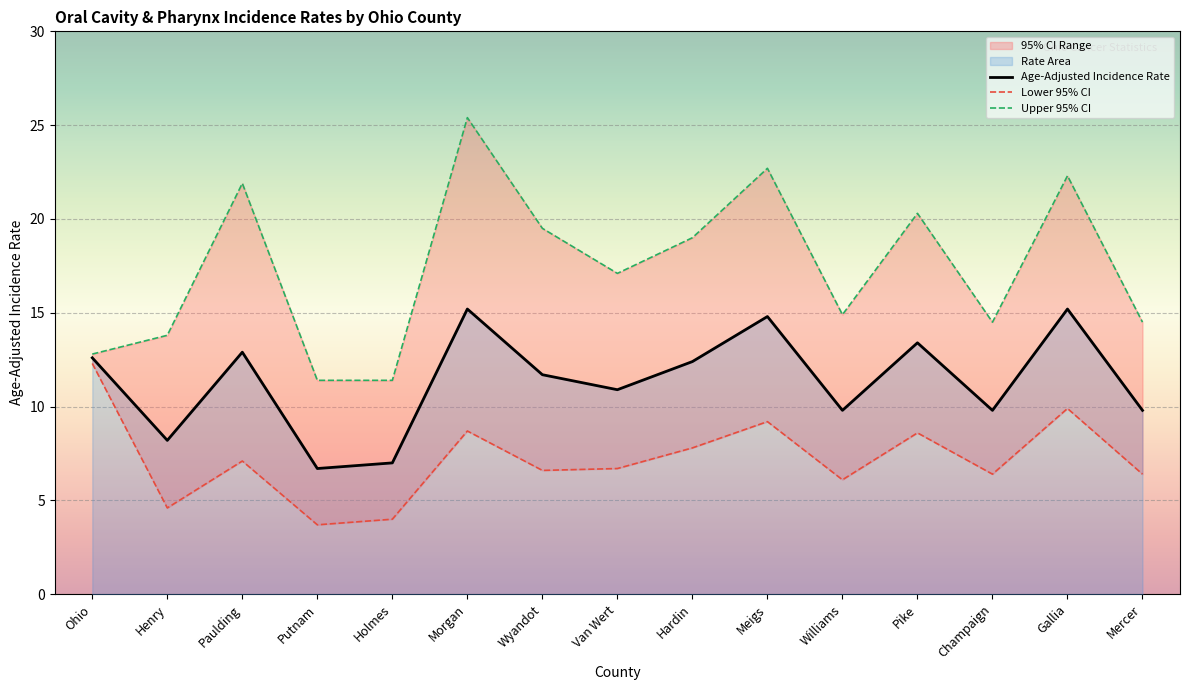

List the series in order of their overall mean, highest first.

Upper 95% CI, Age-Adjusted Incidence Rate, Lower 95% CI